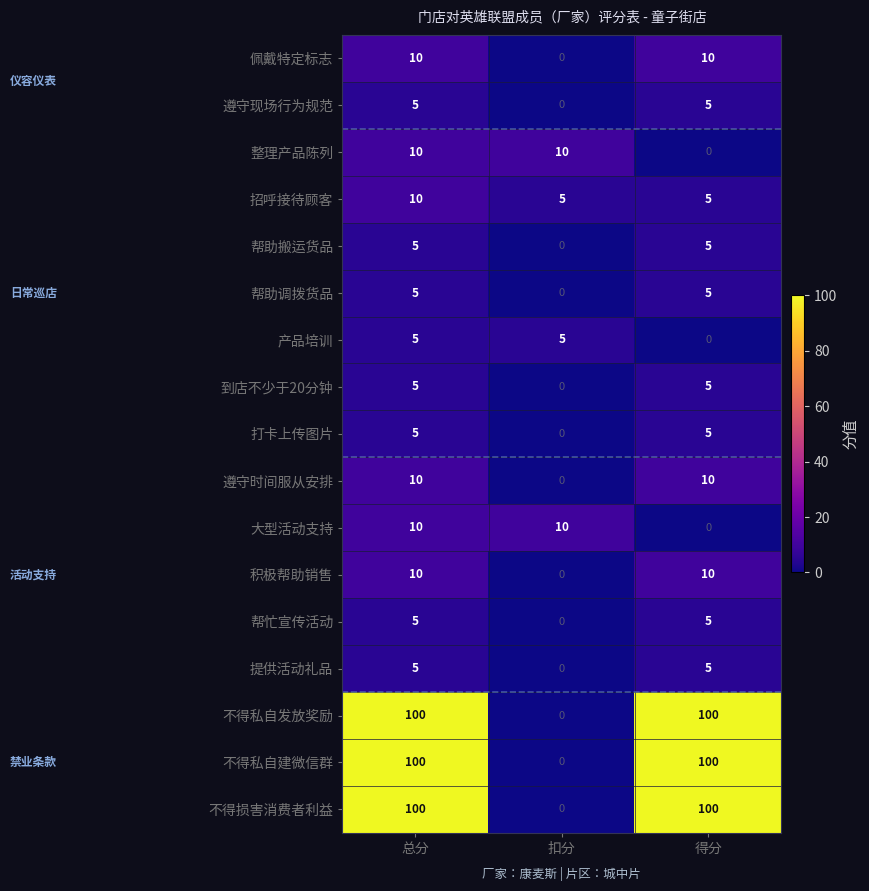

What is the maximum value shown in the chart?

100